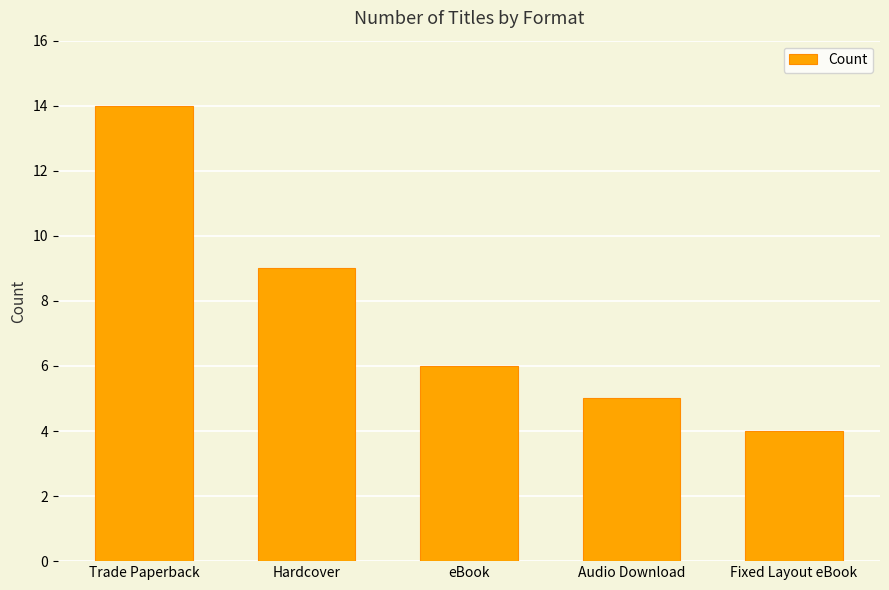

The chart shows a value of 22 at Trade Paperback. True or false?

False